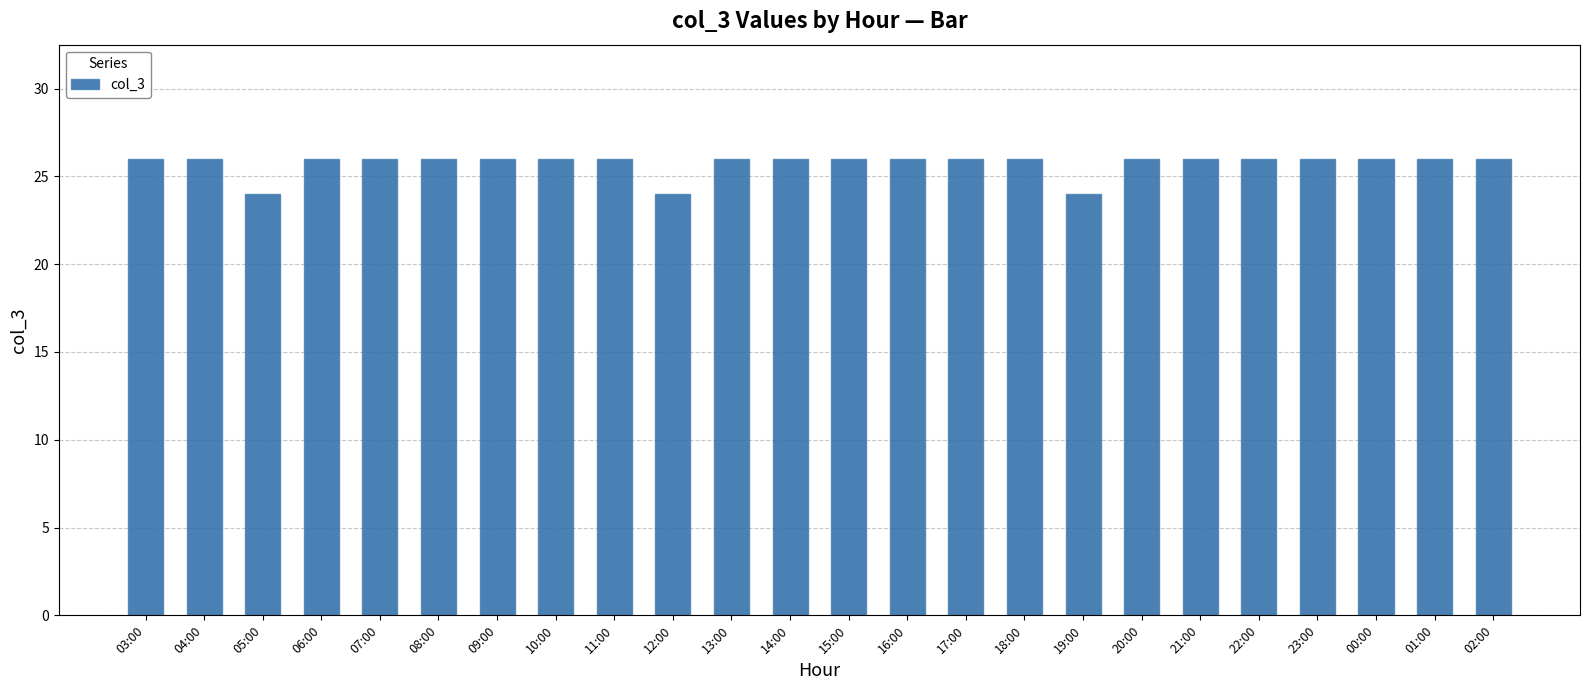

What is the greatest value displayed?

26